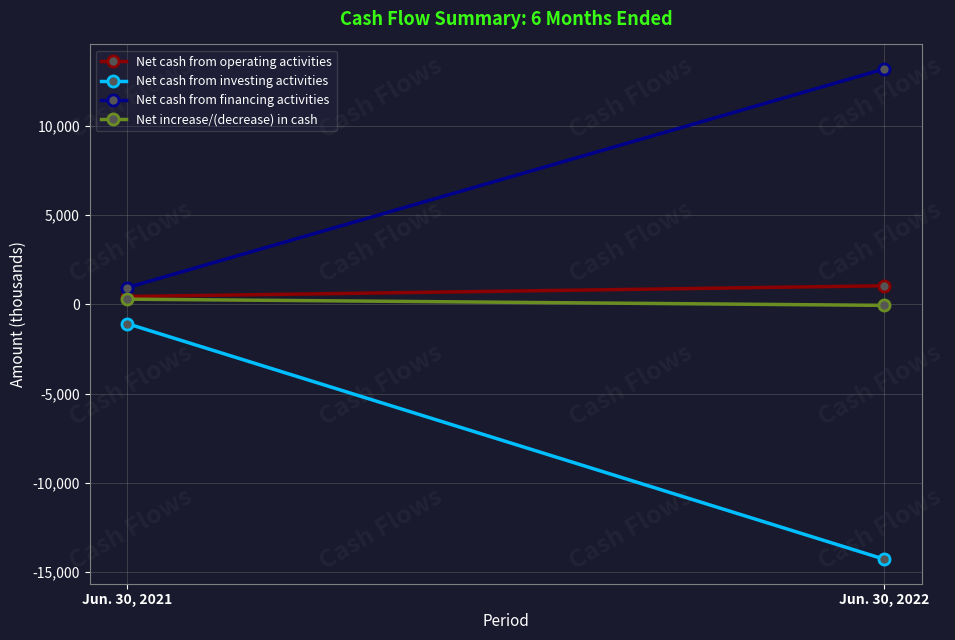

What is the maximum value for Net cash from operating activities?

1036